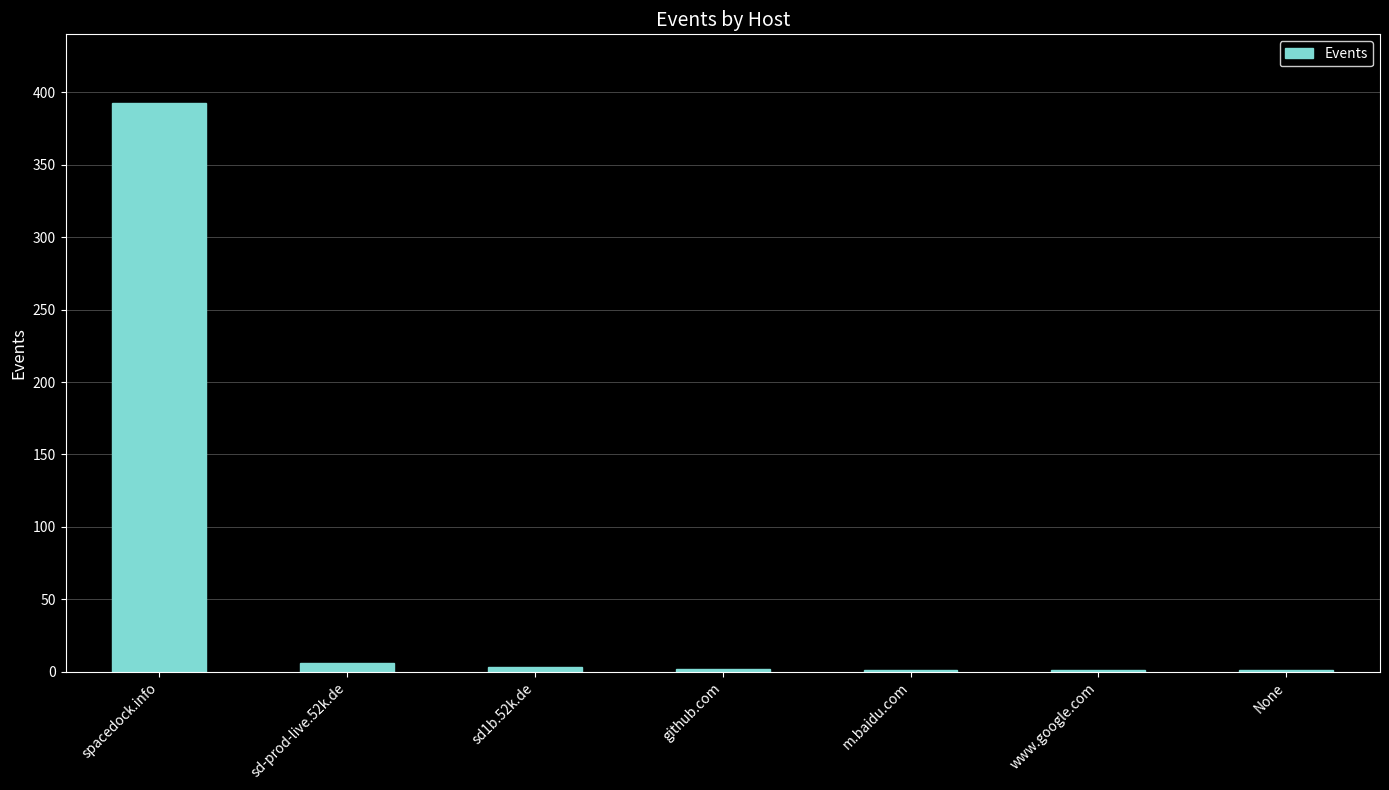

What value does the data have at spacedock.info?

393